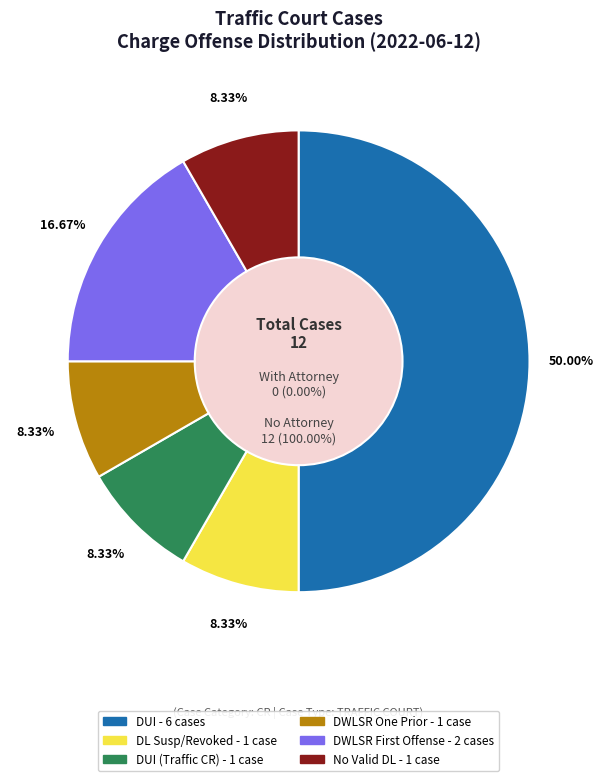

Is there any slice that represents more than half of the pie?

No